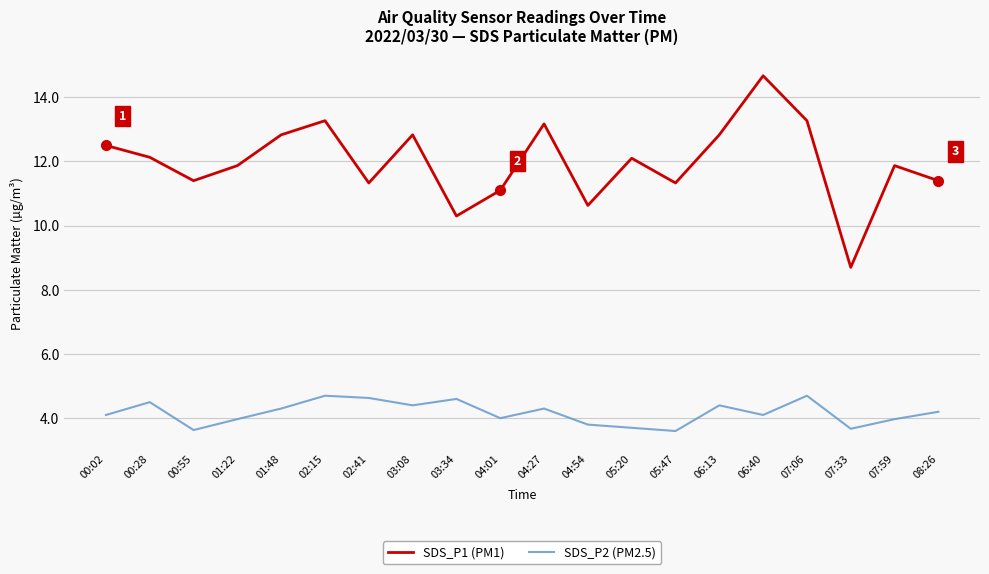

How many categories are shown in the chart?

20